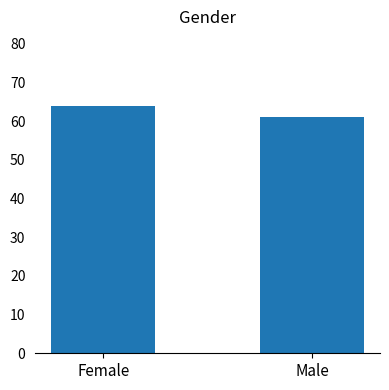

What is the maximum value shown in the chart?

64